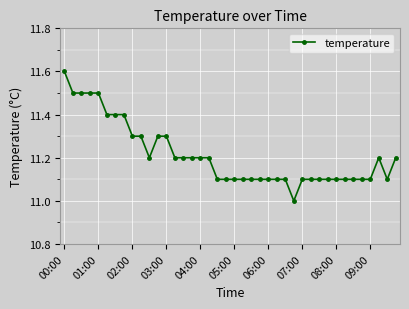

What is the value of the 30th point from the left?

11.1